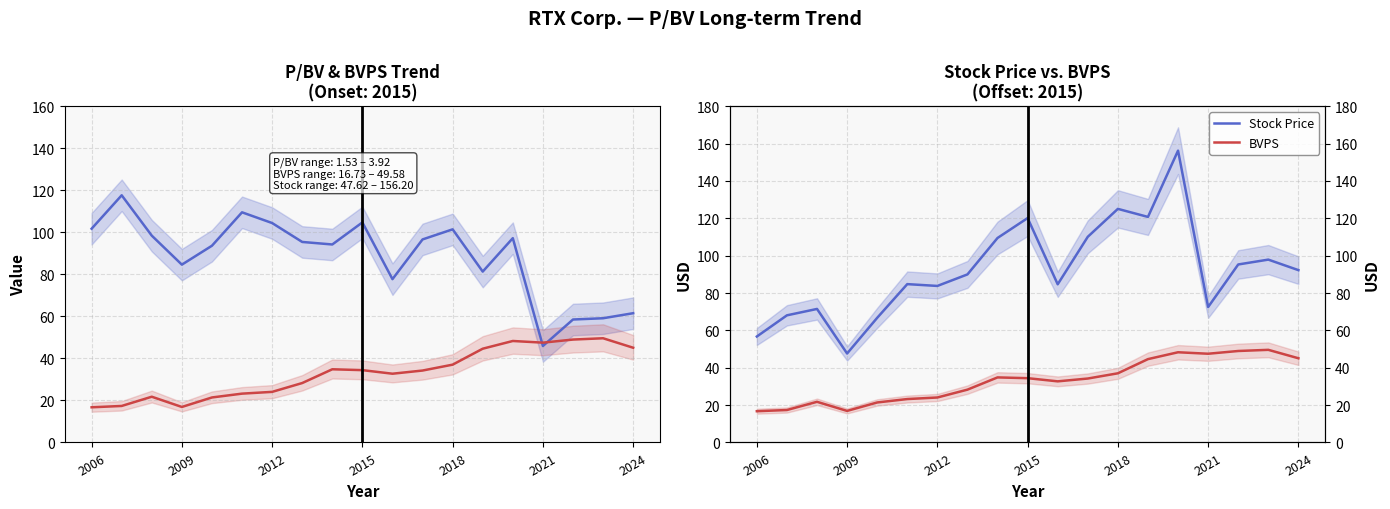

True or false: Stock Price and P/BV (scaled) intersect in this chart.

True